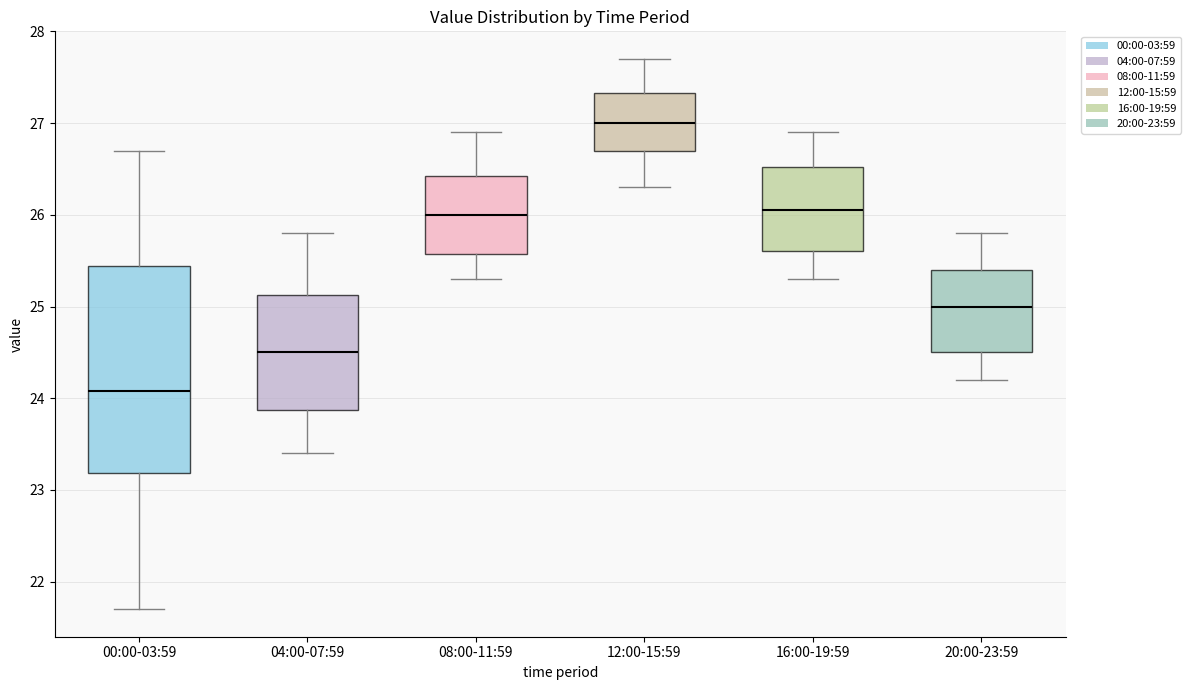

Reading left to right, read every box against the y-axis: the position of its median line, the range the box covers, and the ends of its whiskers. The values are not printed on the chart, so give them approximately, as read against the axis.

00:00-03:59: median 24.1, box 23.2 to 25.4, whiskers 21.7 to 26.7
04:00-07:59: median 24.5, box 23.9 to 25.1, whiskers 23.4 to 25.8
08:00-11:59: median 26.0, box 25.6 to 26.4, whiskers 25.3 to 26.9
12:00-15:59: median 27.0, box 26.7 to 27.3, whiskers 26.3 to 27.7
16:00-19:59: median 26.1, box 25.6 to 26.5, whiskers 25.3 to 26.9
20:00-23:59: median 25.0, box 24.5 to 25.4, whiskers 24.2 to 25.8